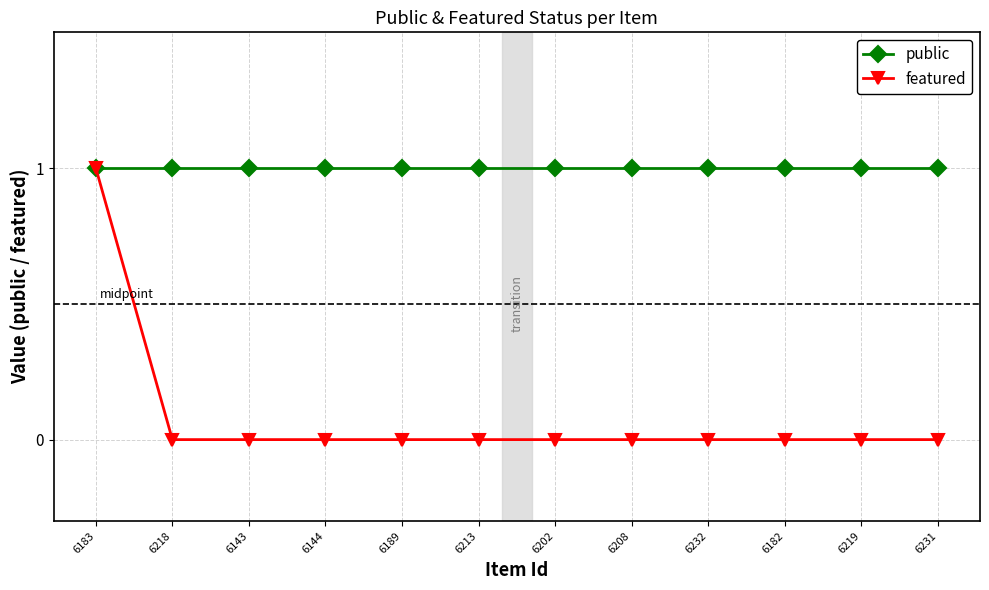

At 6231, list the series in order from largest to smallest.

public, featured